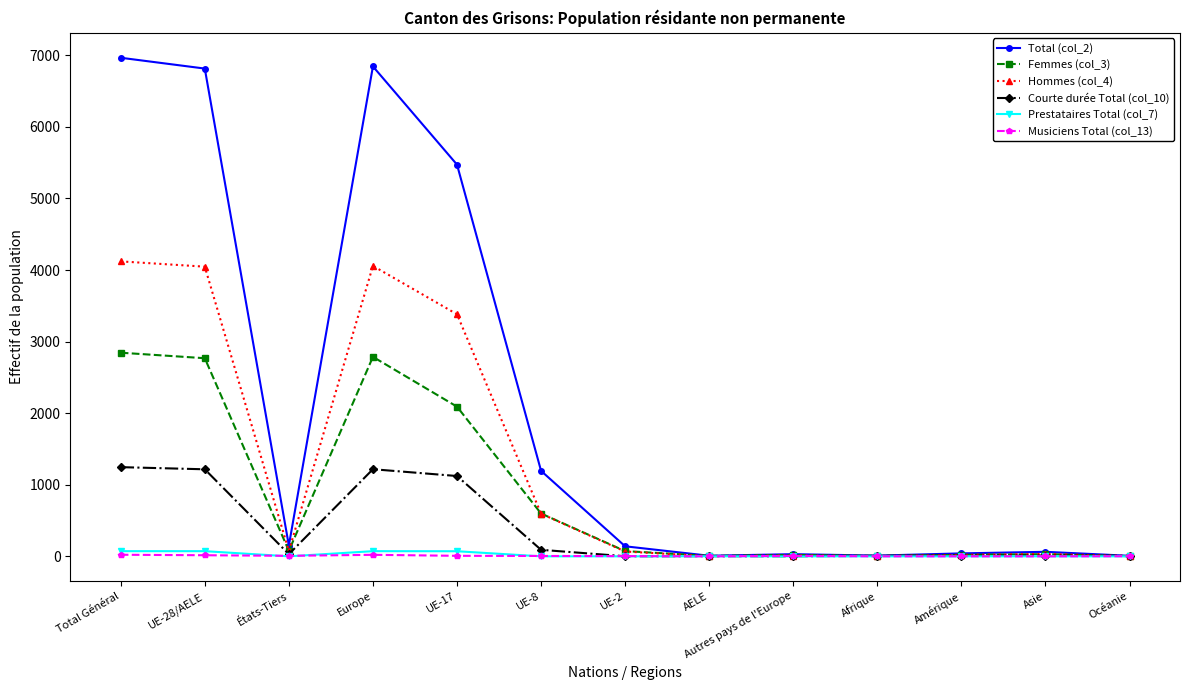

The value of Femmes (col_3) at Europe is 5000. True or false?

False